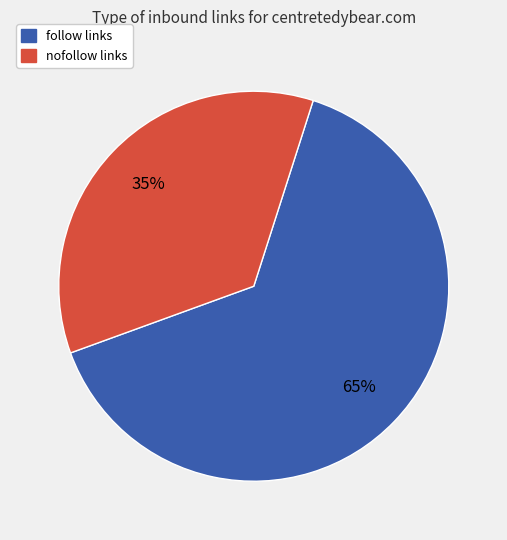

To the nearest percent, what is the average slice percentage?

50%